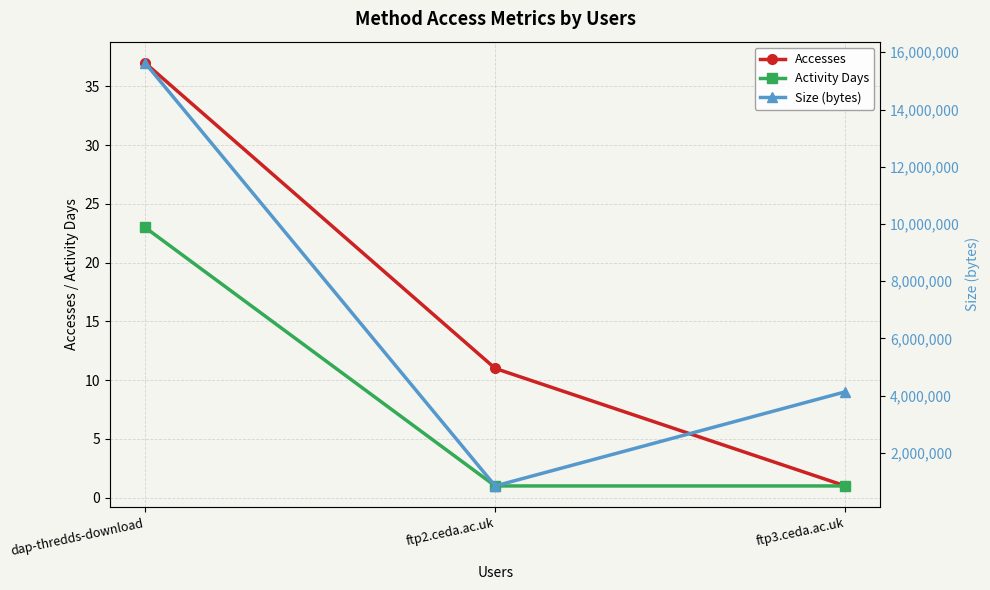

Is the value of Accesses at dap-thredds-download greater than the value of Size (bytes) at dap-thredds-download?

No